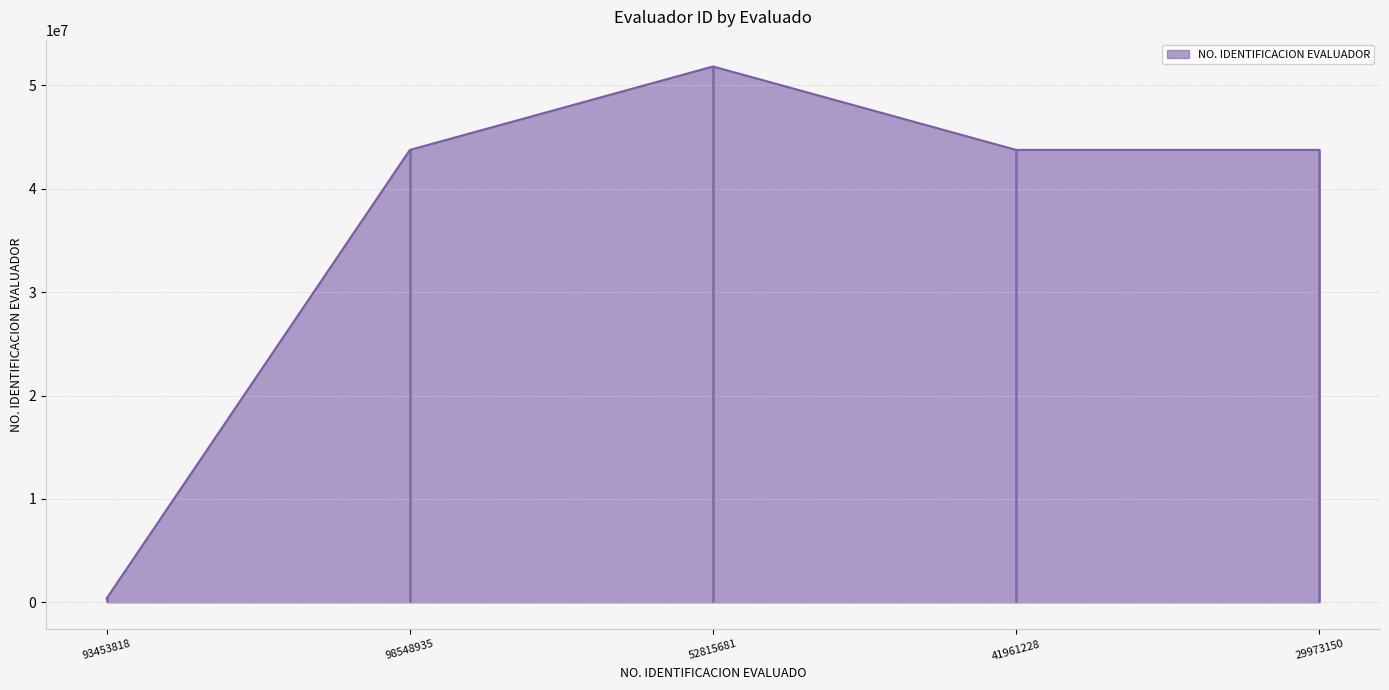

What is the label of the 4th point from the right?

98548935